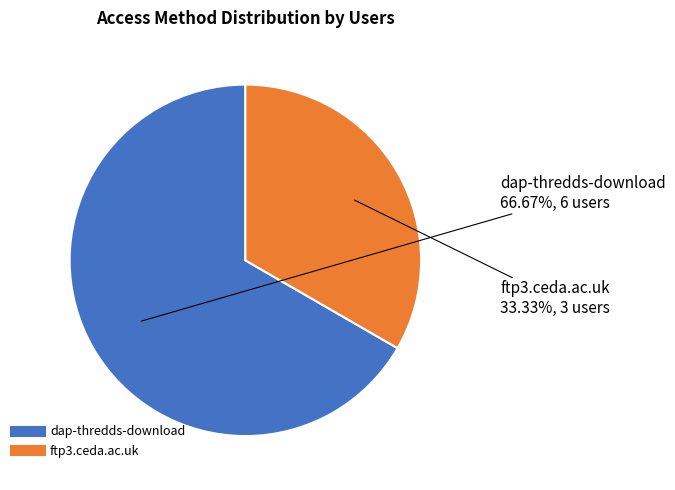

Which slice represents more than half of the pie?

dap-thredds-download